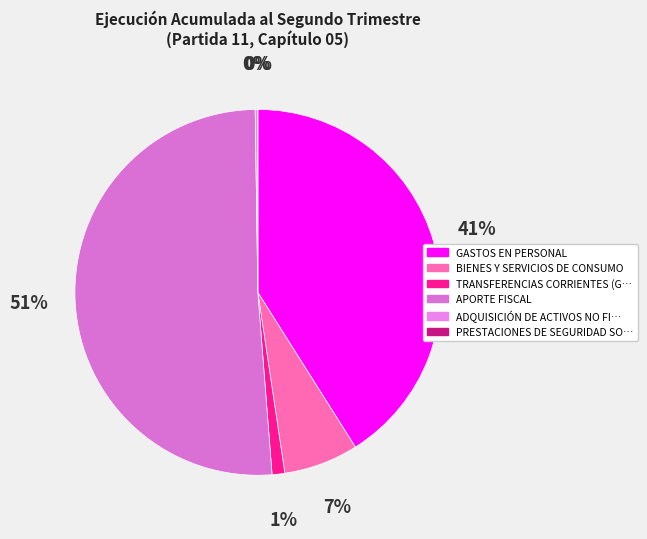

To the nearest percent, what is the average slice percentage?

17%